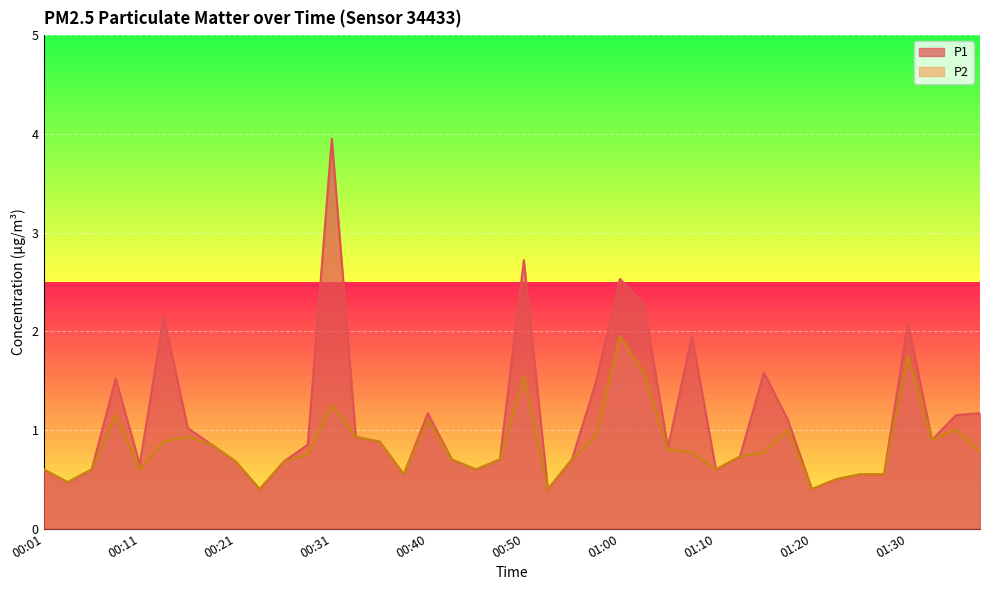

True or false: P1 and P2 intersect in this chart.

False